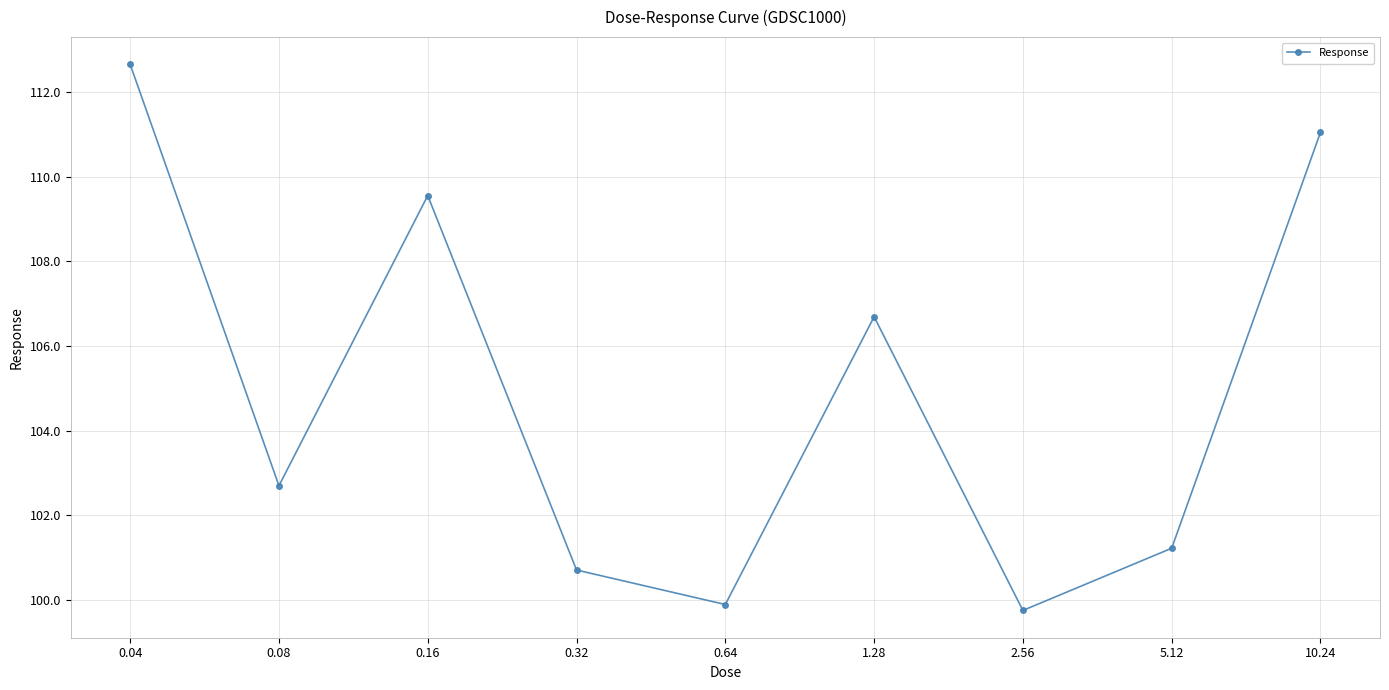

What is the smallest value displayed?

99.8